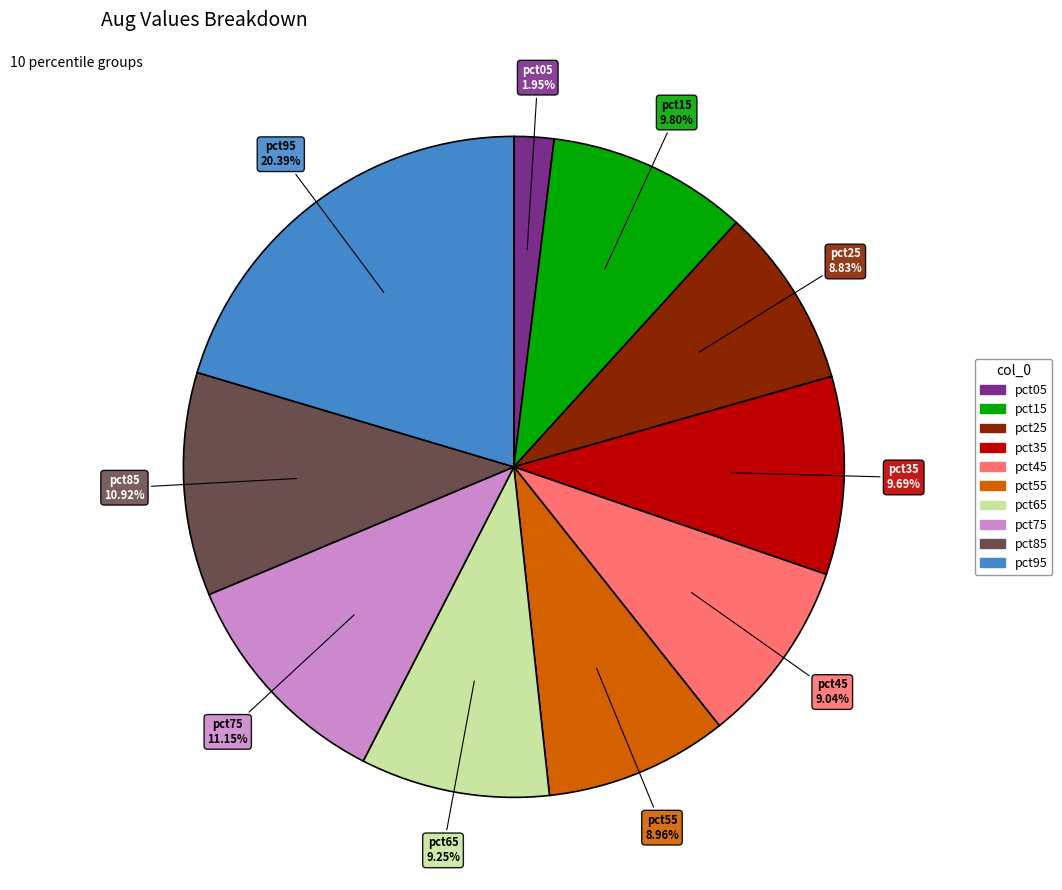

Combined, what portion of the pie is pct65 and pct25?

18.1%